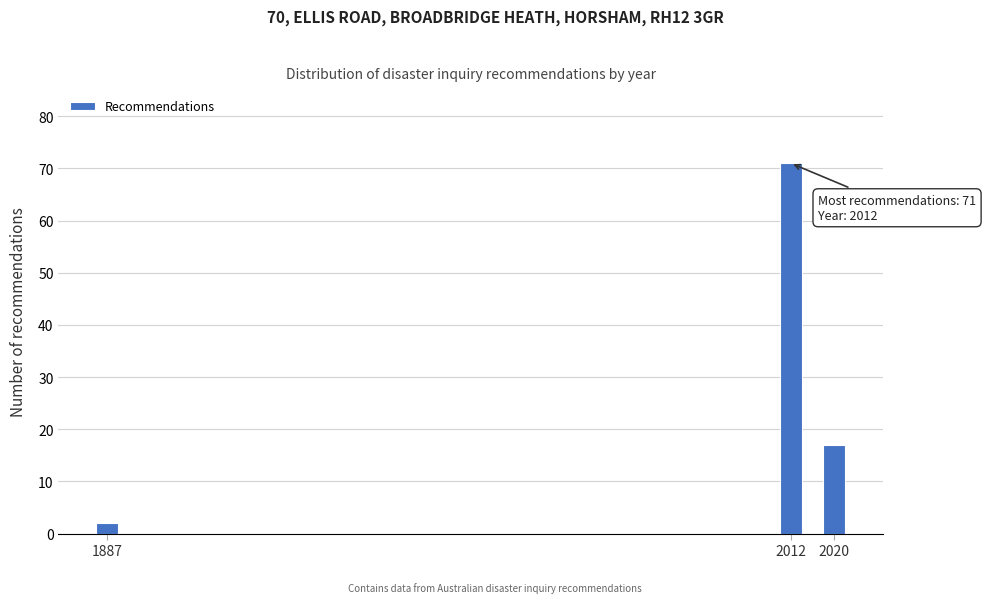

Reading left to right, extract all data points from this chart.

2	71	17